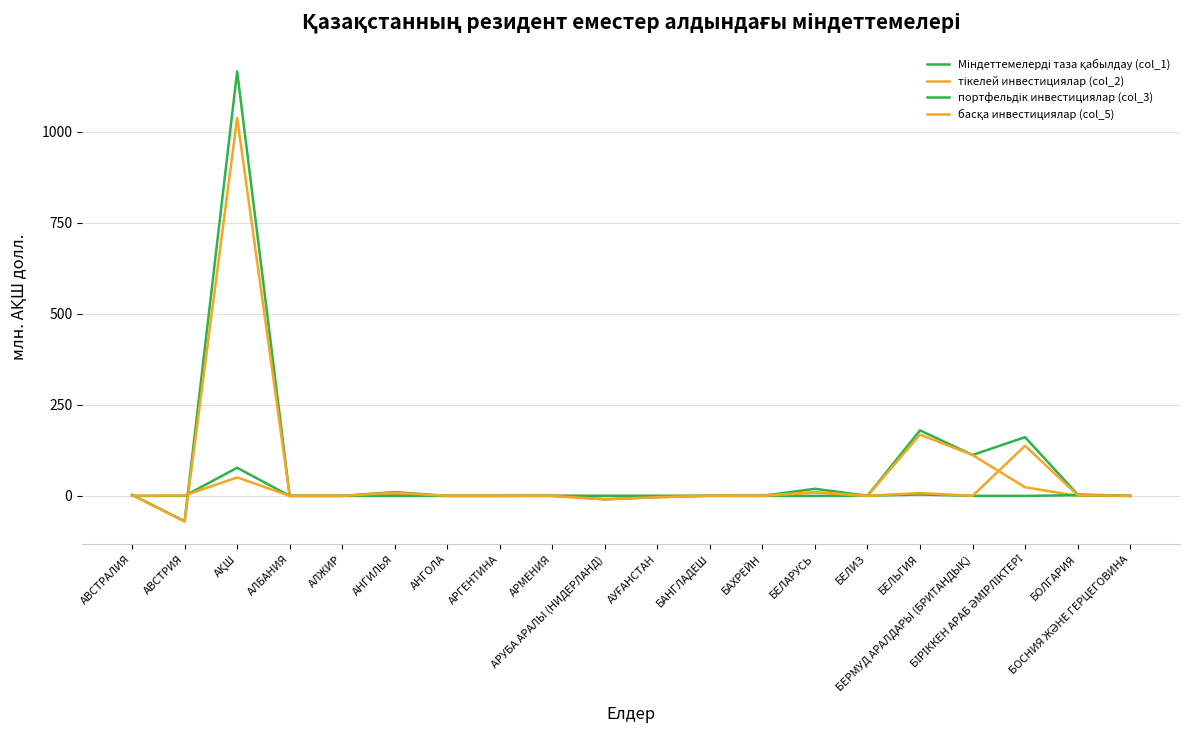

How many lines are shown in the chart?

4